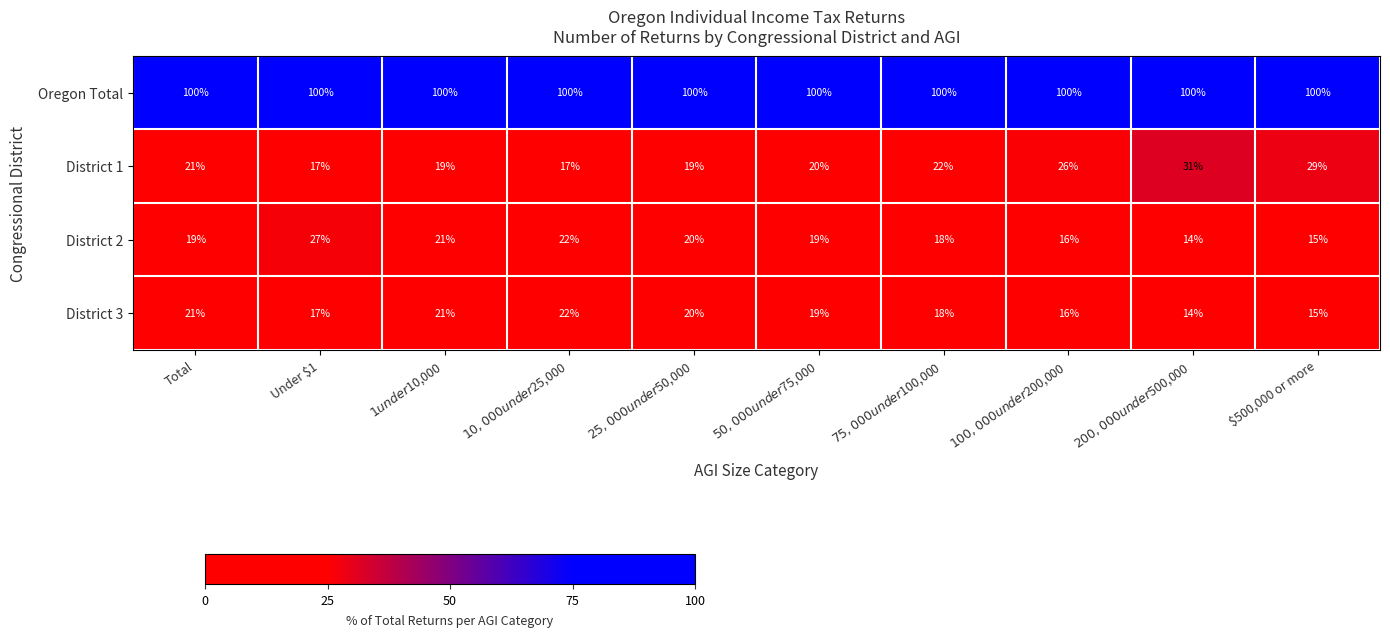

What is the greatest value displayed?

100